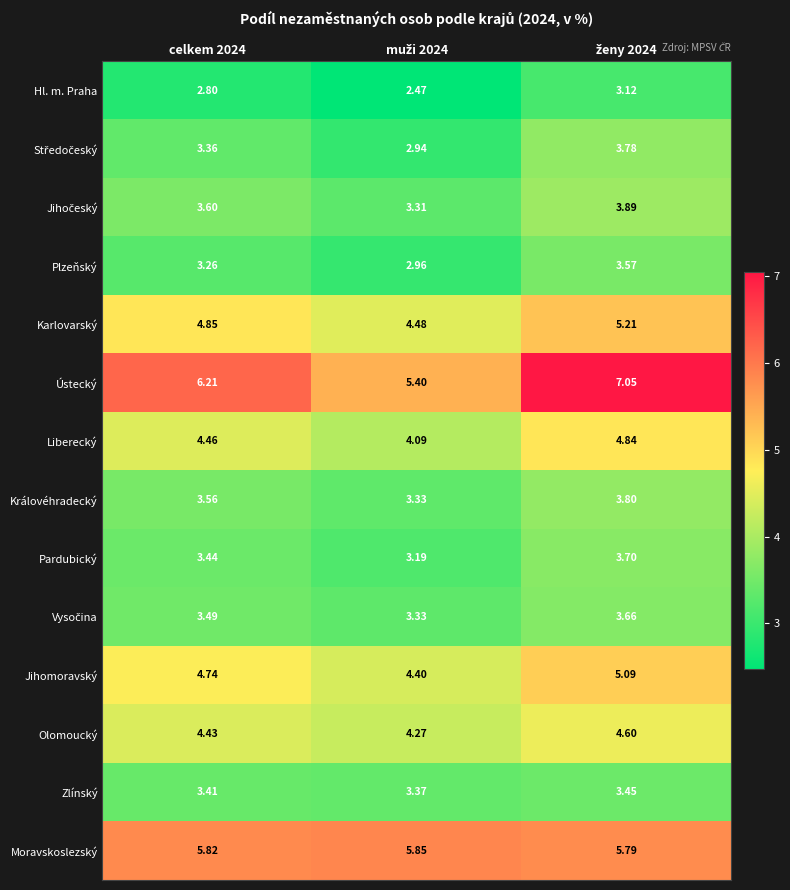

Is the value of Zlínský at celkem 2024 greater than the value of Karlovarský at celkem 2024?

No